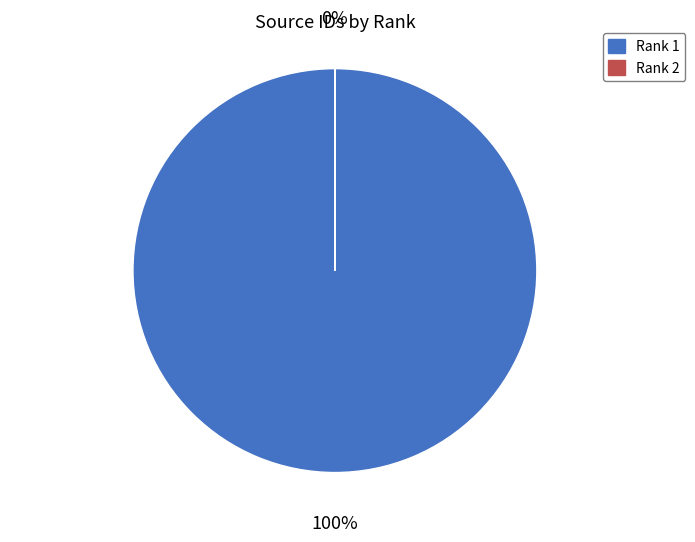

How many segments does this pie chart have?

2